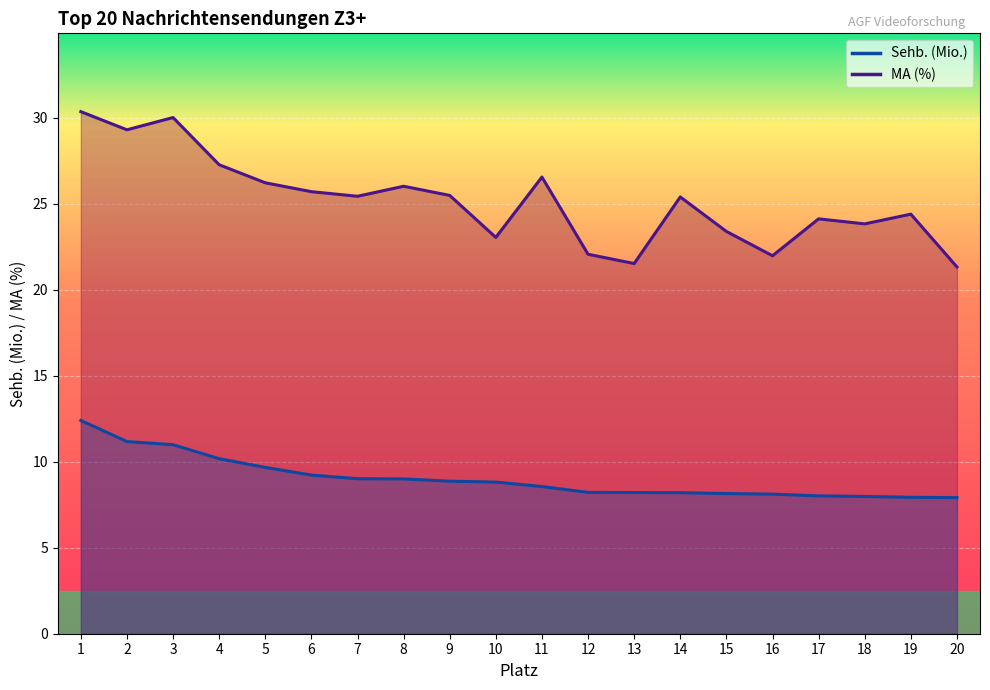

True or false: MA (%) and Sehb. (Mio.) cross at least once.

False